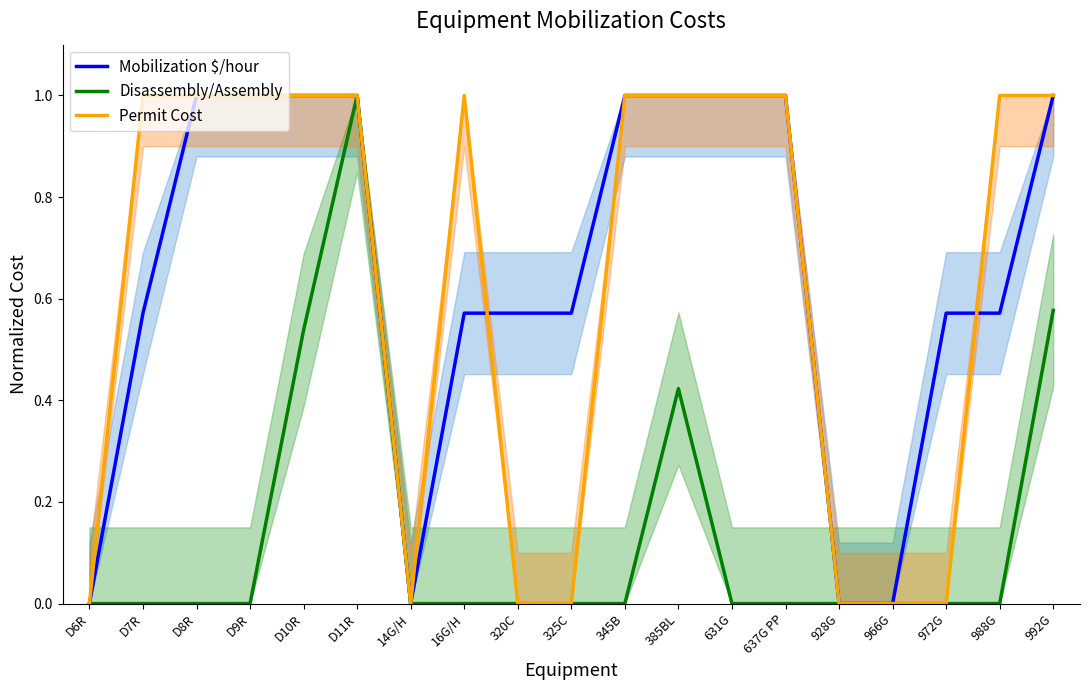

Reading left to right, list all the values displayed in this chart.

Mobilization $/hour: D6R=0.0	D7R=0.6	D8R=1.0	D9R=1.0	D10R=1.0	D11R=1.0	14G/H=0.0	16G/H=0.6	320C=0.6	325C=0.6	345B=1.0	385BL=1.0	631G=1.0	637G PP=1.0	928G=0.0	966G=0.0	972G=0.6	988G=0.6	992G=1.0
Disassembly/Assembly: D6R=0.0	D7R=0.0	D8R=0.0	D9R=0.0	D10R=0.5	D11R=1.0	14G/H=0.0	16G/H=0.0	320C=0.0	325C=0.0	345B=0.0	385BL=0.4	631G=0.0	637G PP=0.0	928G=0.0	966G=0.0	972G=0.0	988G=0.0	992G=0.6
Permit Cost: D6R=0.0	D7R=1.0	D8R=1.0	D9R=1.0	D10R=1.0	D11R=1.0	14G/H=0.0	16G/H=1.0	320C=0.0	325C=0.0	345B=1.0	385BL=1.0	631G=1.0	637G PP=1.0	928G=0.0	966G=0.0	972G=0.0	988G=1.0	992G=1.0